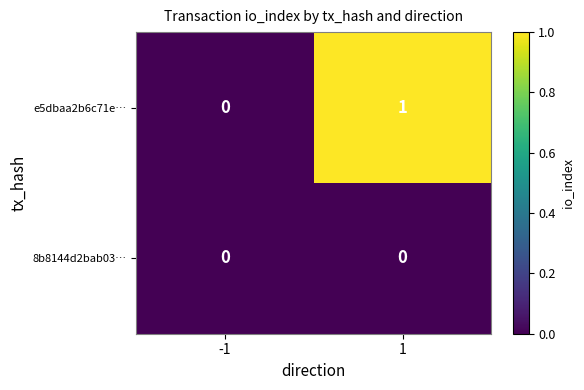

Reading left to right, list all the values displayed in this chart.

e5dbaa2b6c71e…: 0	1
8b8144d2bab03…: 0	0